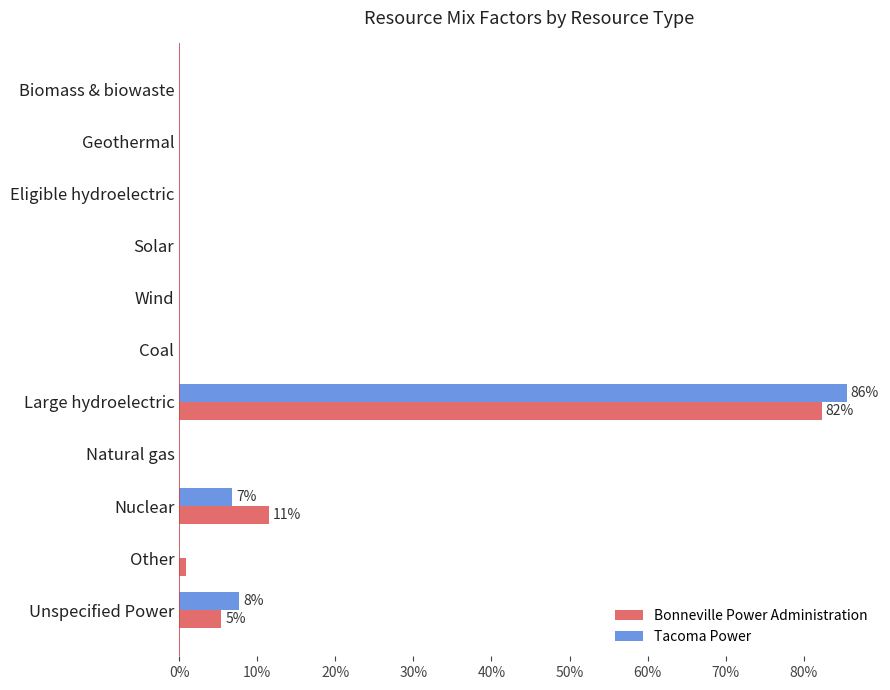

What is the difference between the maximum and minimum values in the Bonneville Power Administration series?

0.8